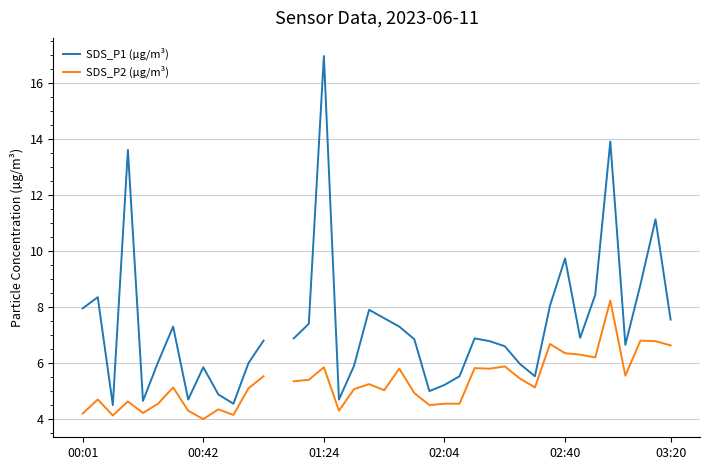

List the labels in order of SDS_P2 (µg/m³) value, largest first.

13, 35, 37, 38, 31, 39, 32, 33, 34, 28, 16, 26, 21, 27, 36, 12, 29, 15, 14, 19, 6, 30, 11, 18, 20, 22, 00:42, 02:04, 03:20, 24, 25, 23, 9, 7, 17, 02:40, 00:01, 10, 01:24, 8